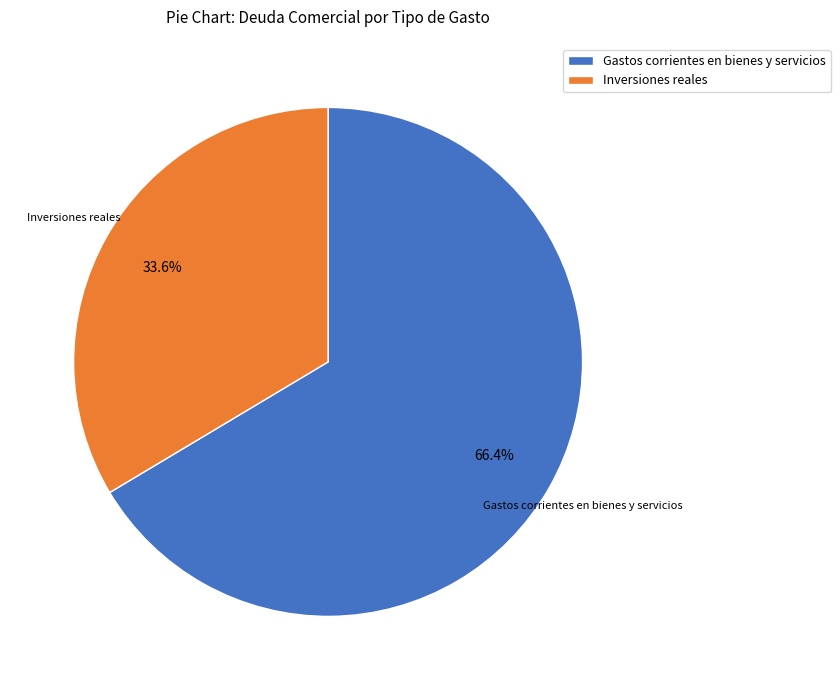

Is there a majority slice in this chart?

Yes